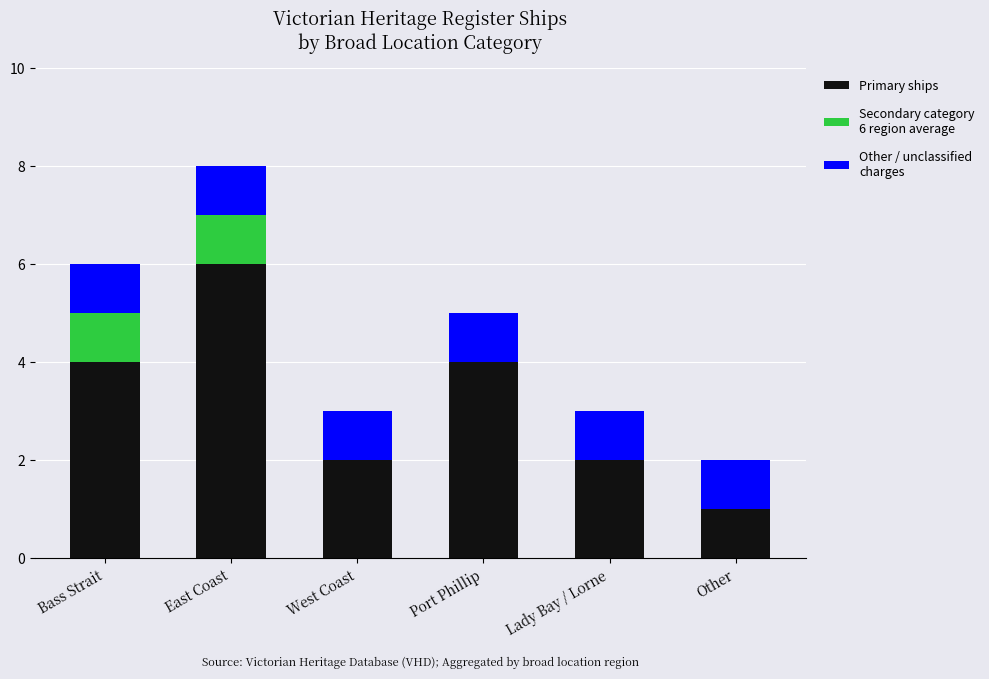

Are the bars horizontal?

No